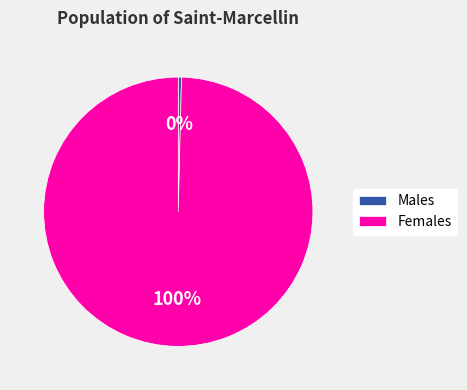

How many segments does this pie chart have?

2